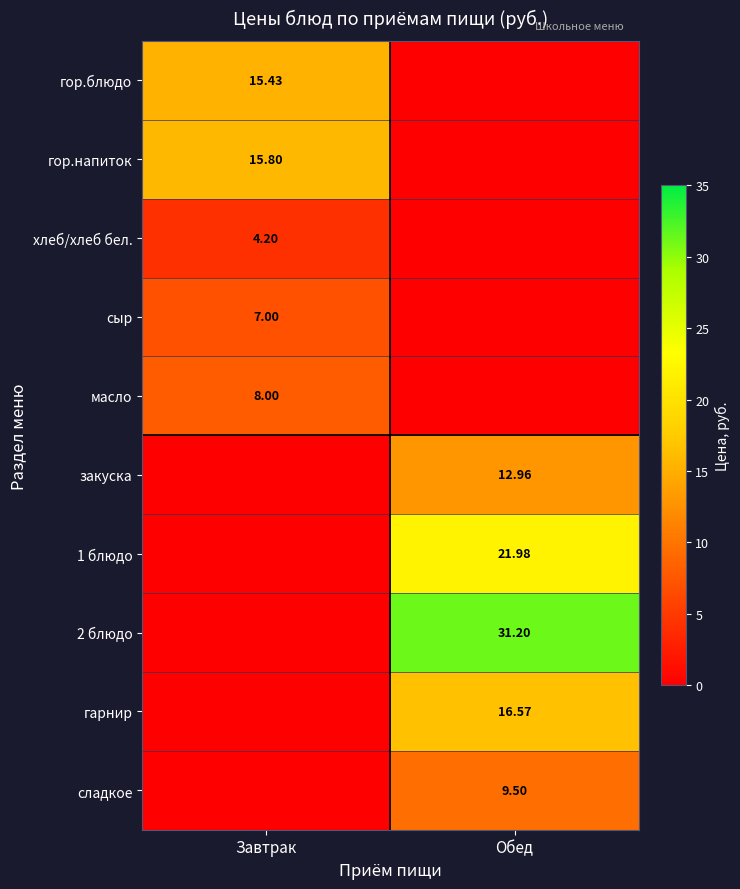

At which category does the chart reach its minimum across all series?

Обед